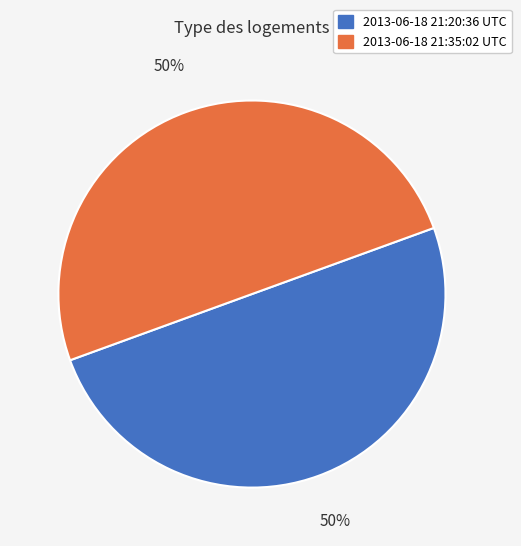

Combined, do 2013-06-18 21:20:36 UTC and 2013-06-18 21:35:02 UTC account for over 50%?

Yes